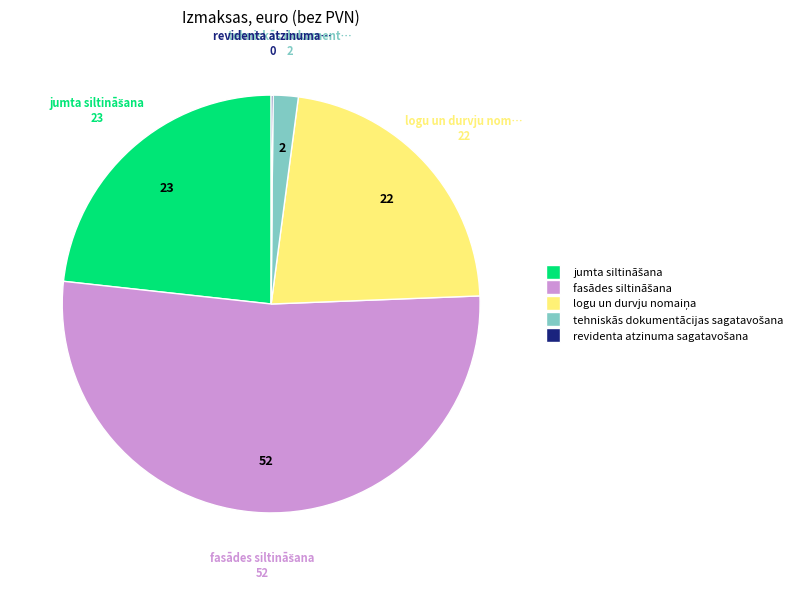

Does any single category account for the majority?

Yes